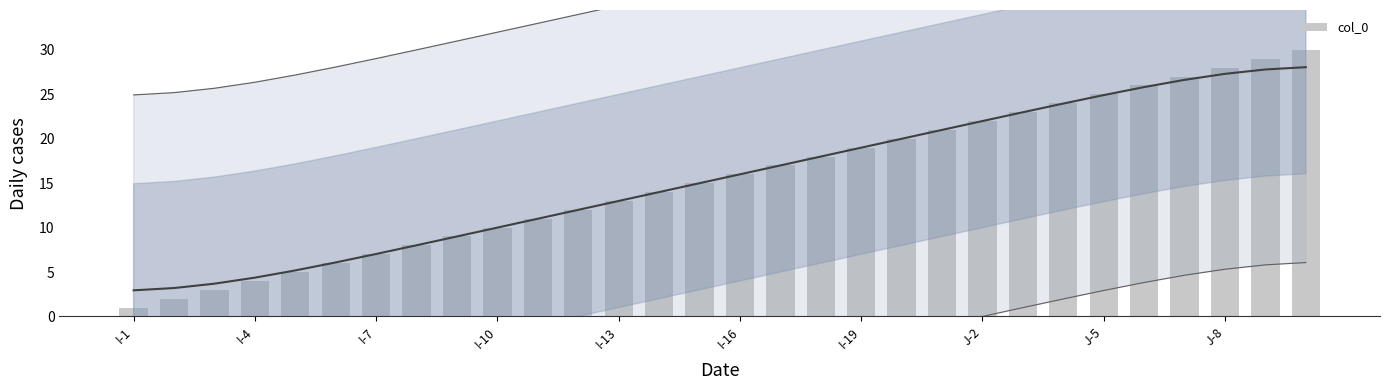

How many values are below 16?

15